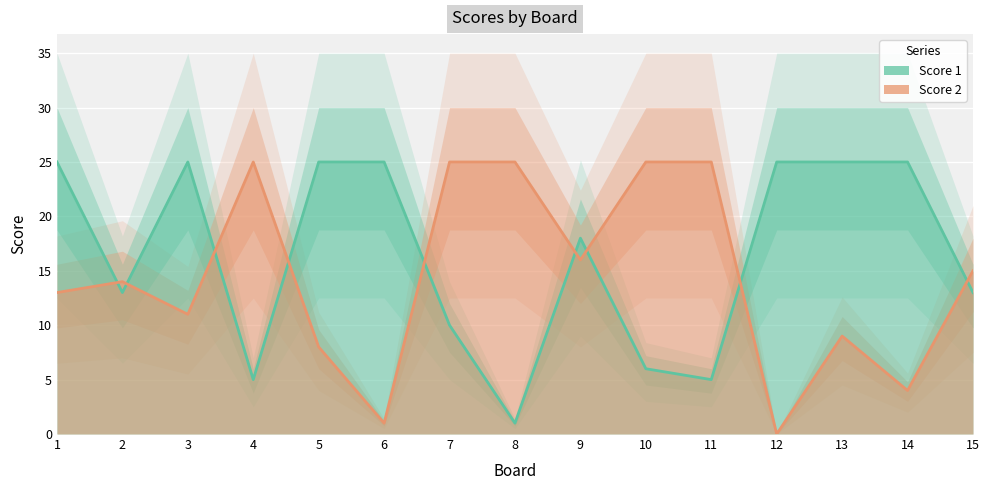

Between 1 and 11, which series saw the biggest shift?

Score 1